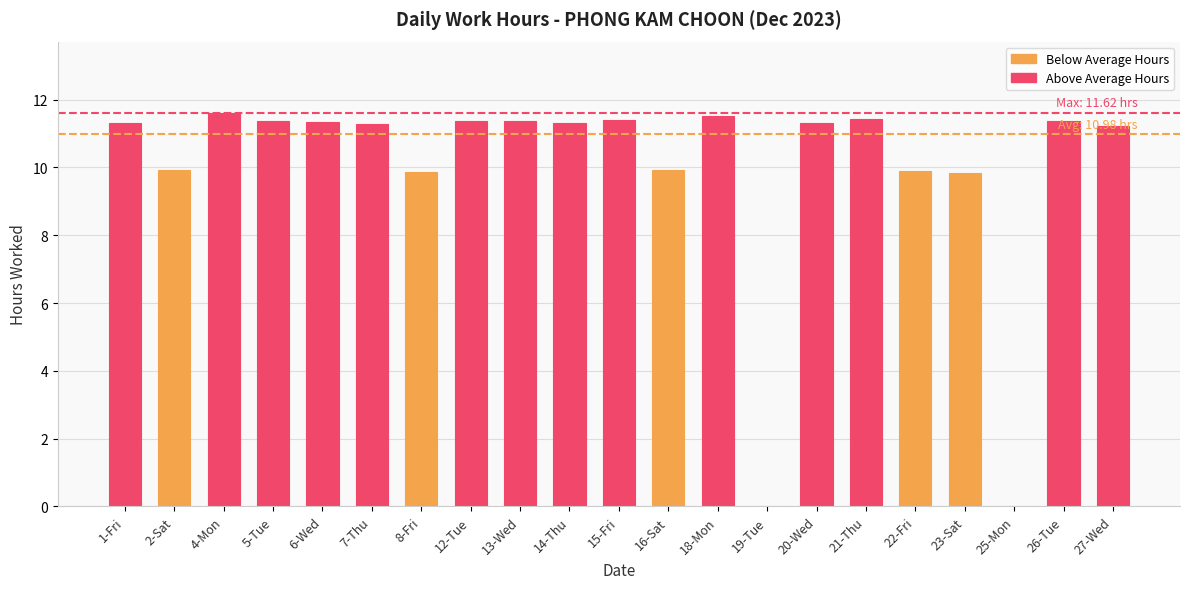

The chart shows a value of 11.4 at 13-Wed. True or false?

True